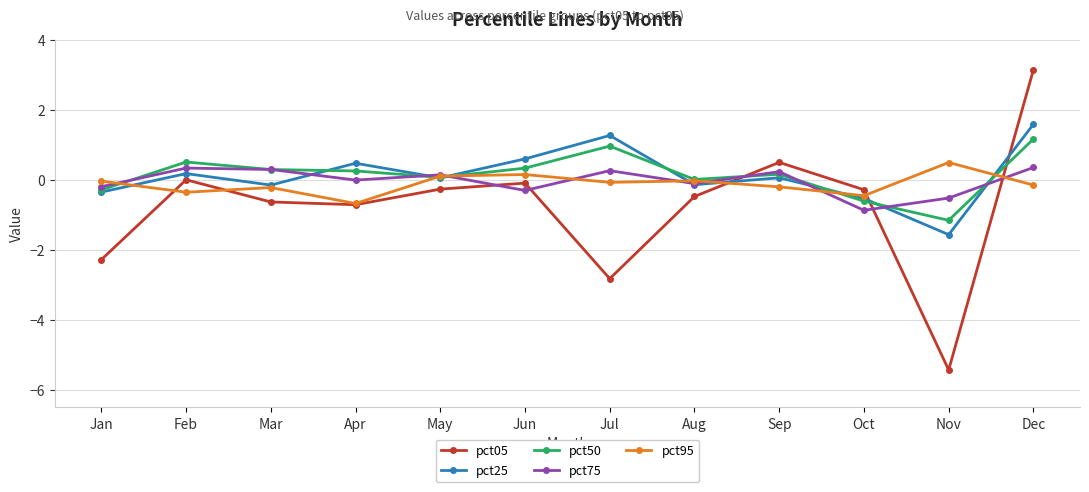

What is the total value across all series at Oct?

-2.8